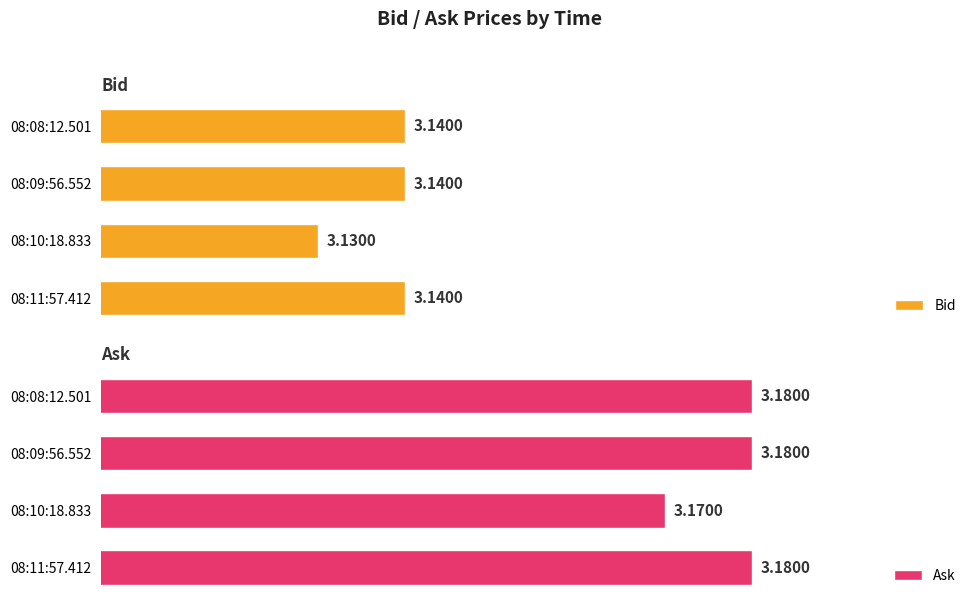

Reading right to left, list all the values displayed in this chart.

Bid: 3.1	3.1	3.1	3.1
Ask: 3.2	3.2	3.2	3.2